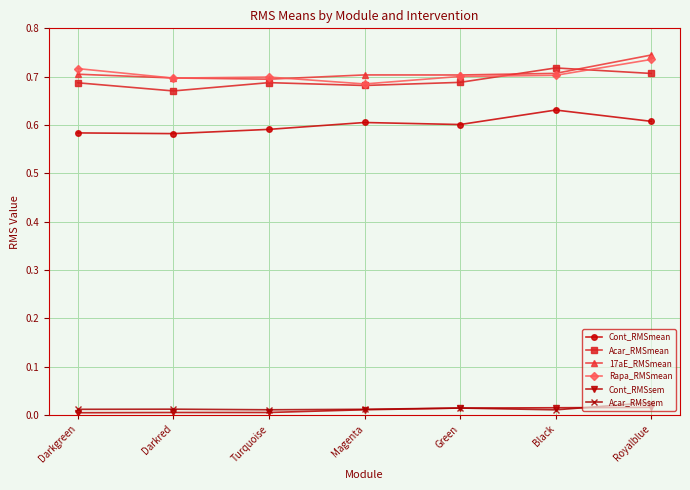

Does the chart have visible grid lines?

Yes